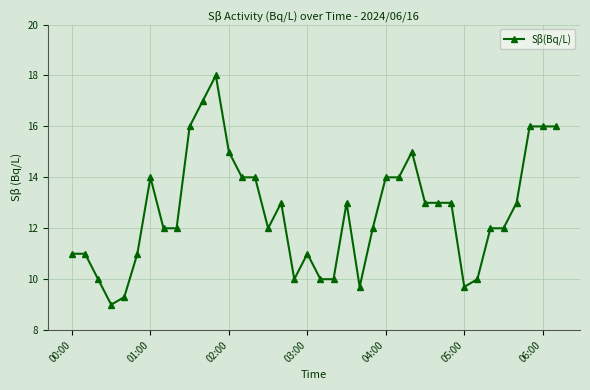

How many lines are shown in the chart?

1